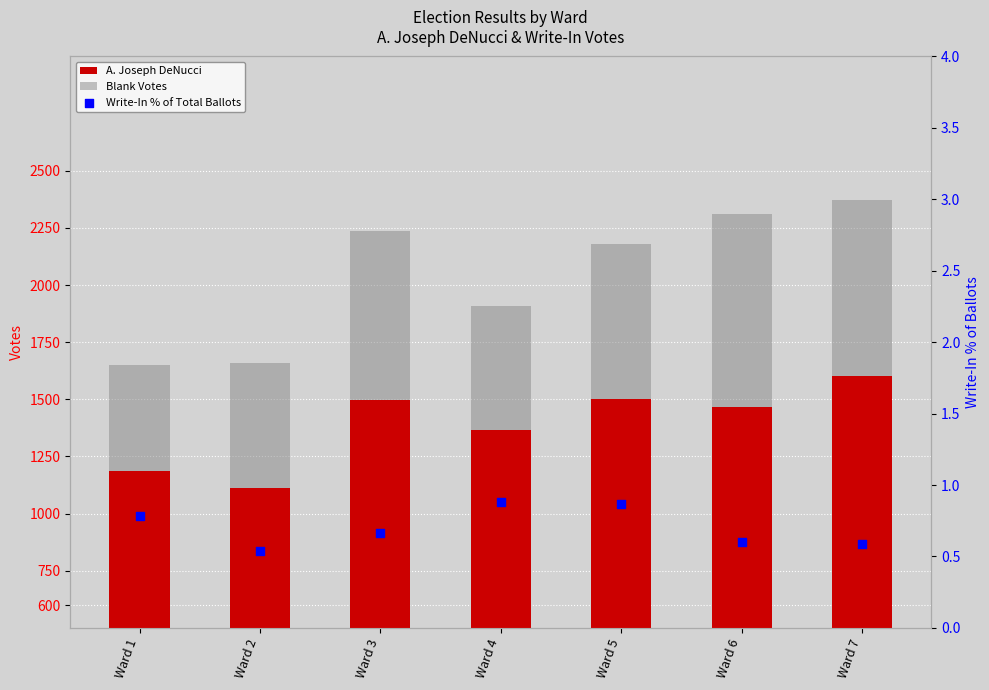

At which category is the sum across all series the highest?

Ward 7